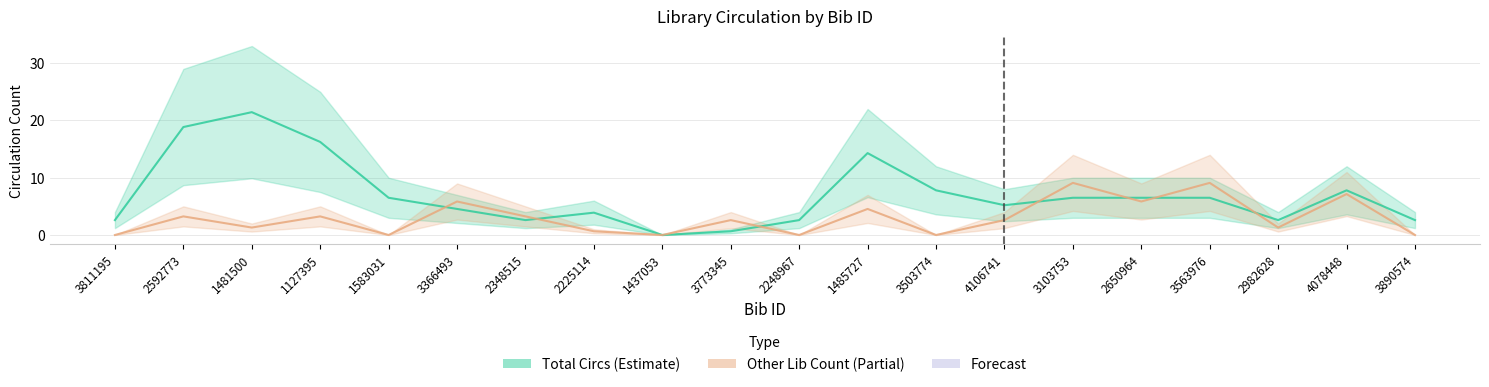

Rank the series by their average value, from lowest to highest.

Other Library Count, Total Circs